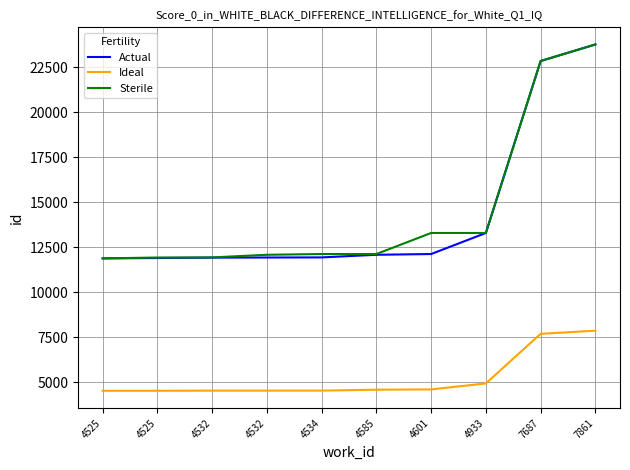

What are all the series names shown in the legend?

Actual, Ideal, Sterile